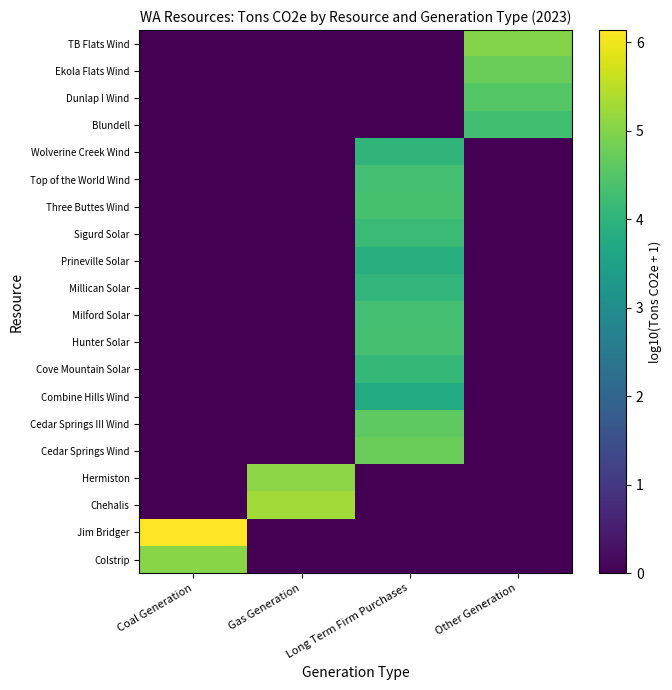

Which label corresponds to the smallest value in the chart?

Gas Generation